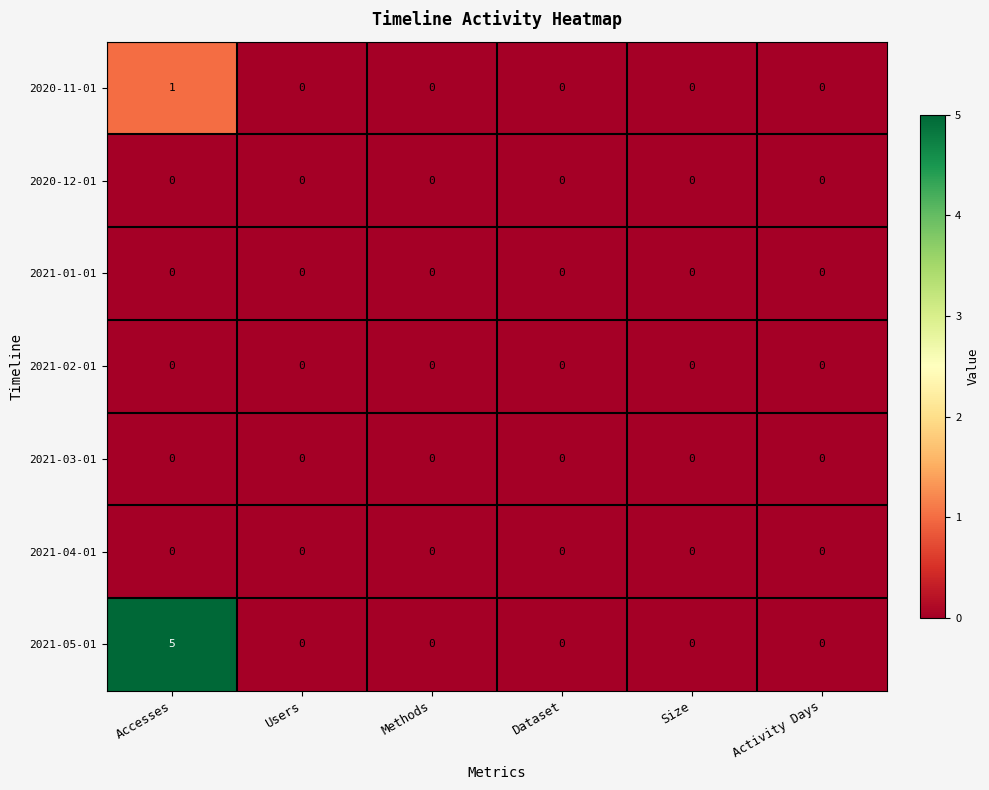

What is the greatest value displayed?

5